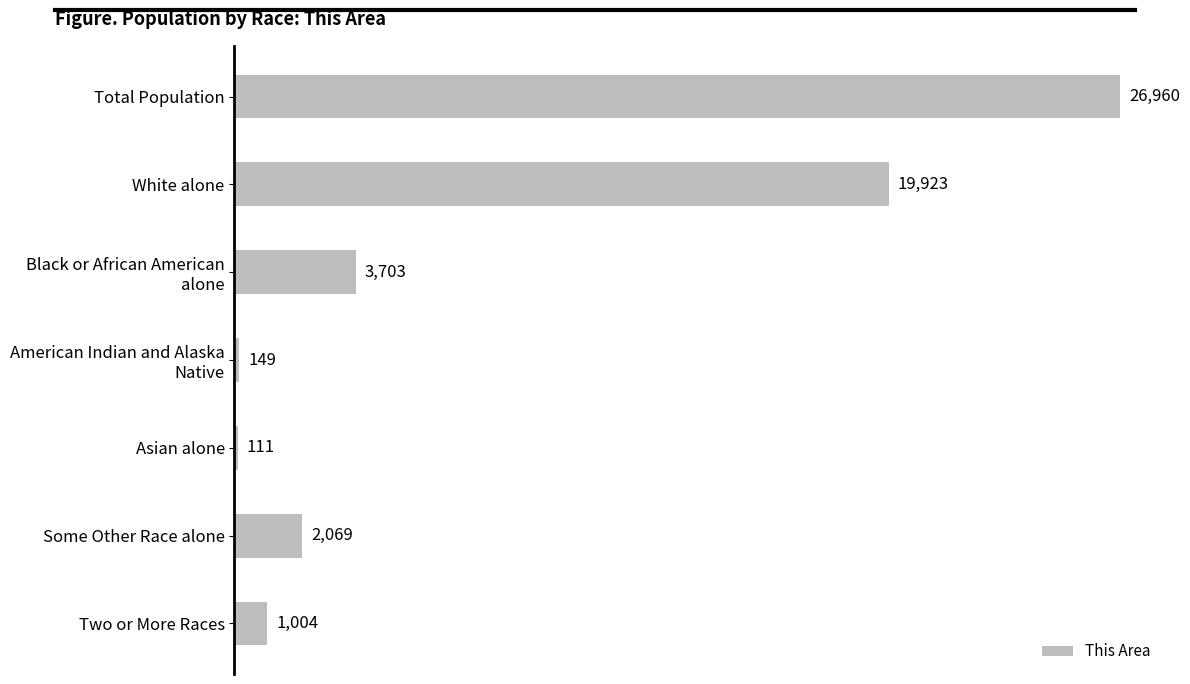

Where is the data nearest to the value 13535?

White alone